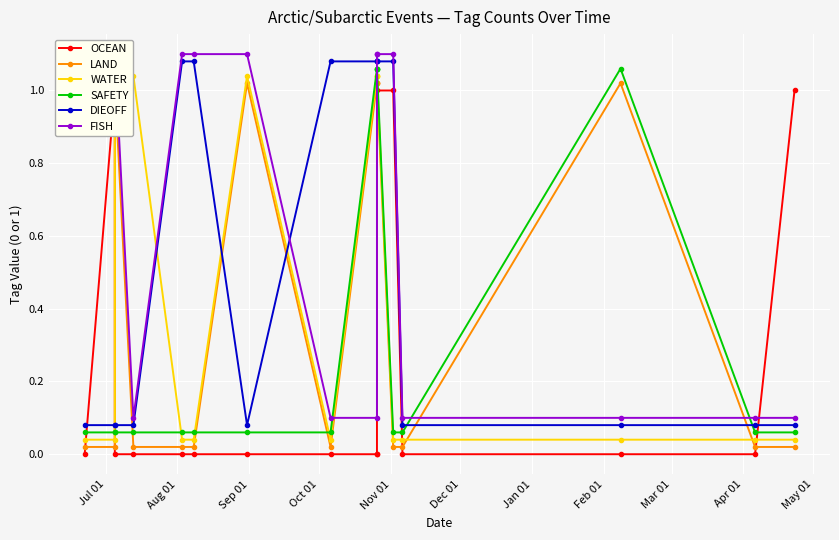

Which series ends up on top after the final intersection of FISH and OCEAN?

OCEAN